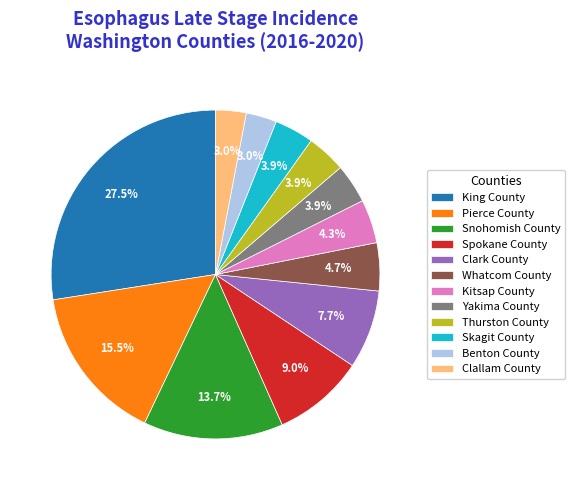

Does Yakima County account for over 50% of the chart?

No